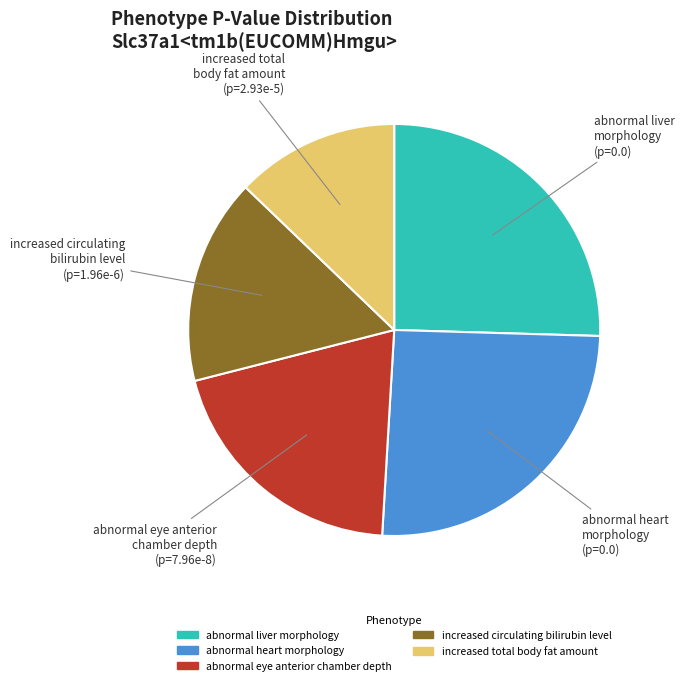

How many slices are in this pie chart?

5